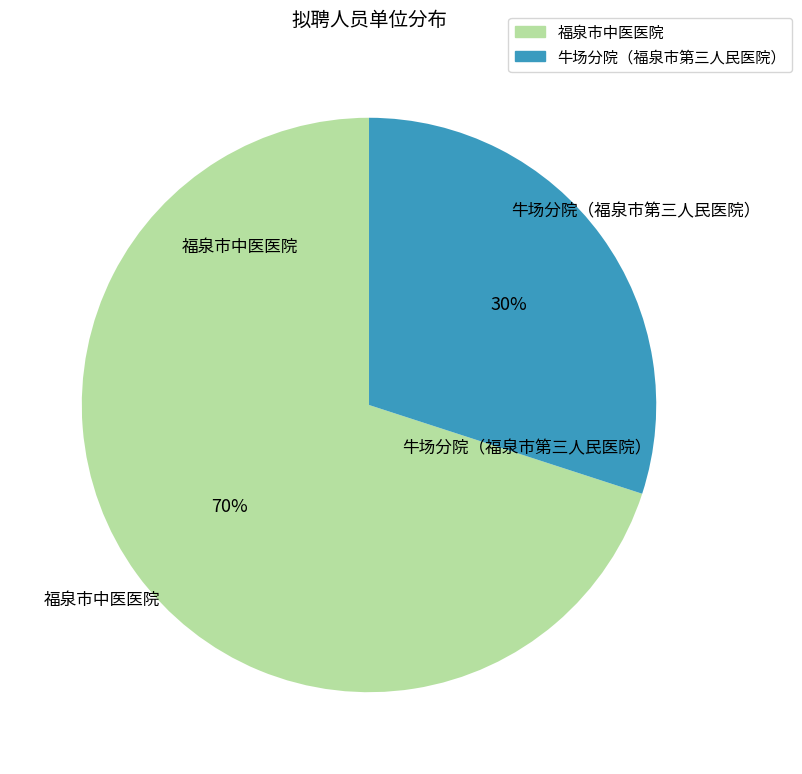

What percentage is the 牛场分院（福泉市第三人民医院） slice, to the nearest percent?

30%